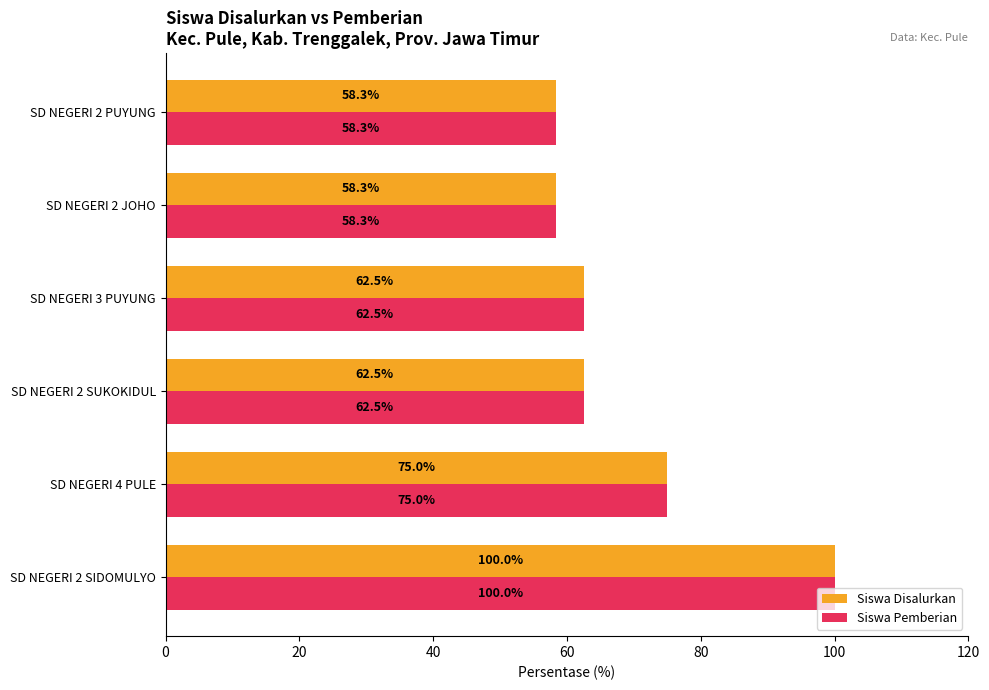

What is the difference between the Siswa Pemberian values at SD NEGERI 2 SUKOKIDUL and SD NEGERI 2 SIDOMULYO?

37.5